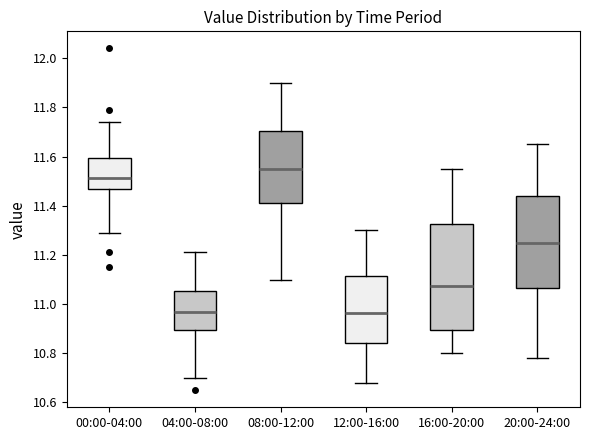

Reading left to right, read every box against the y-axis: the position of its median line, the range the box covers, and the ends of its whiskers. The values are not printed on the chart, so give them approximately, as read against the axis.

00:00-04:00: median 11.52, box 11.46 to 11.60, whiskers 11.30 to 11.74
04:00-08:00: median 10.98, box 10.90 to 11.06, whiskers 10.70 to 11.22
08:00-12:00: median 11.56, box 11.42 to 11.70, whiskers 11.10 to 11.90
12:00-16:00: median 10.96, box 10.84 to 11.12, whiskers 10.68 to 11.30
16:00-20:00: median 11.08, box 10.90 to 11.32, whiskers 10.80 to 11.56
20:00-24:00: median 11.26, box 11.06 to 11.44, whiskers 10.78 to 11.66